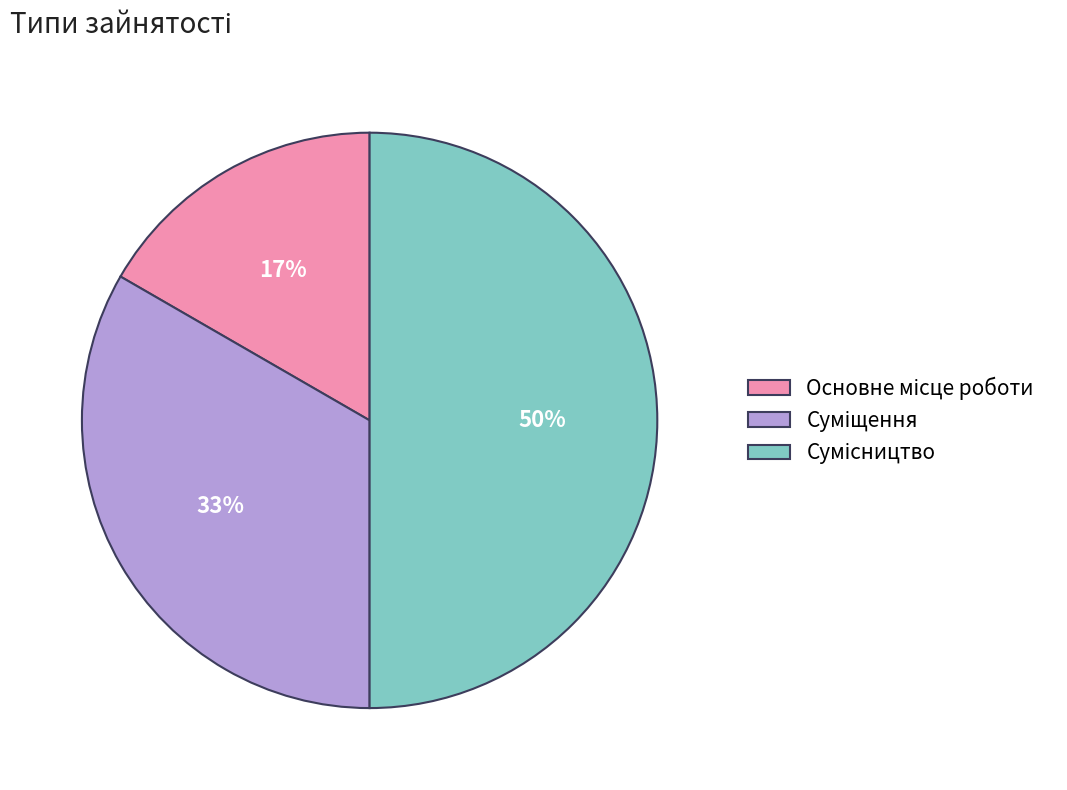

How many slices are in this pie chart?

3